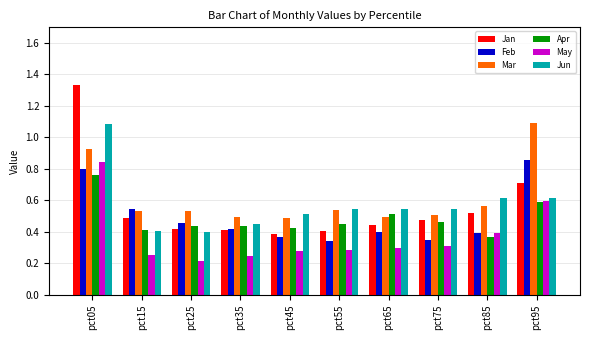

What are all the series names shown in the legend?

Jan, Feb, Mar, Apr, May, Jun